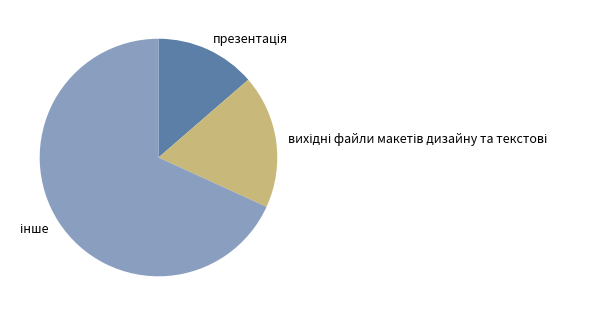

Is there any slice that represents more than half of the pie?

Yes